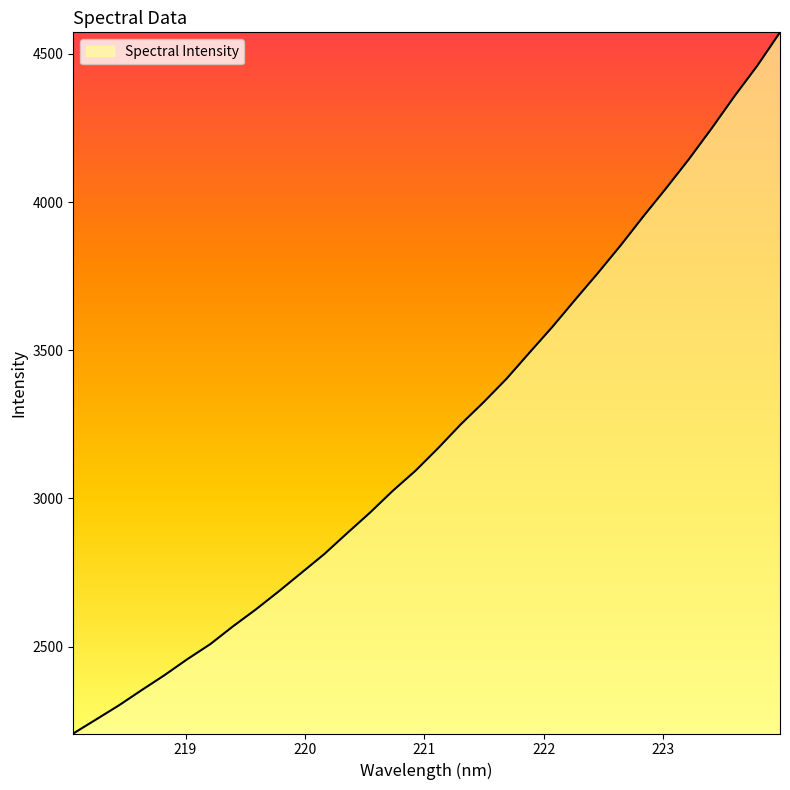

What is the difference between the maximum and minimum values?

2365.9